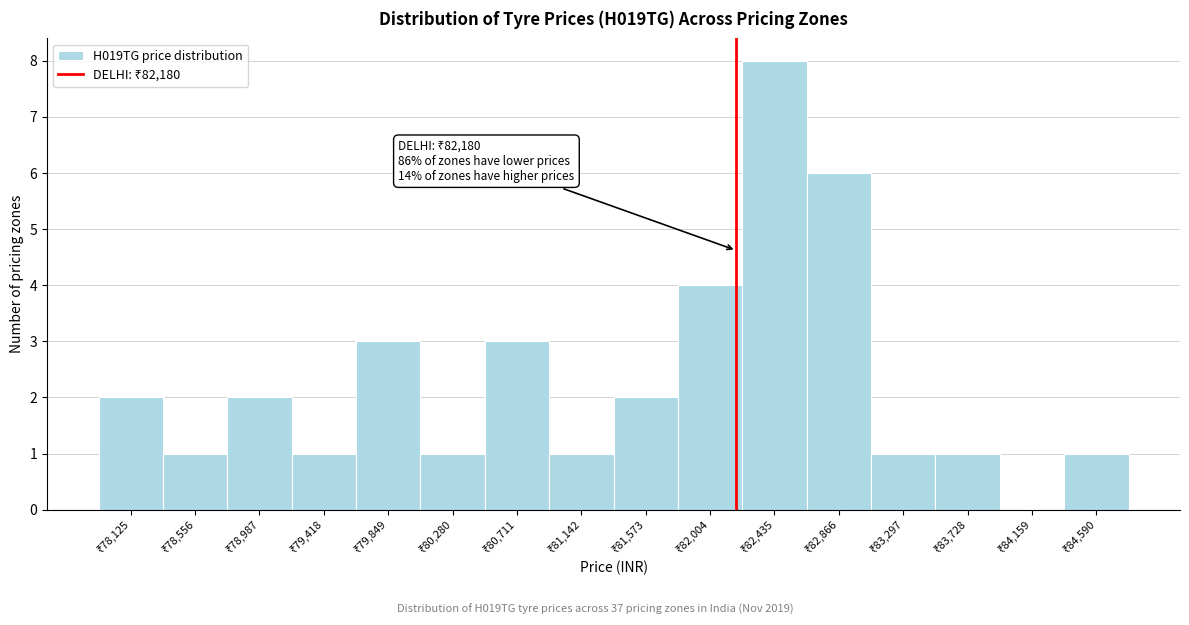

Over which range of the x-axis is the bar tallest?

82200 to 82650